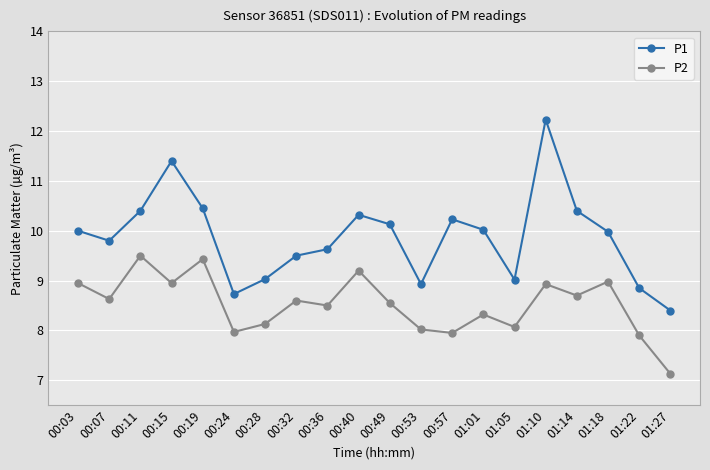

At how many categories does at least one series exceed 8?

20